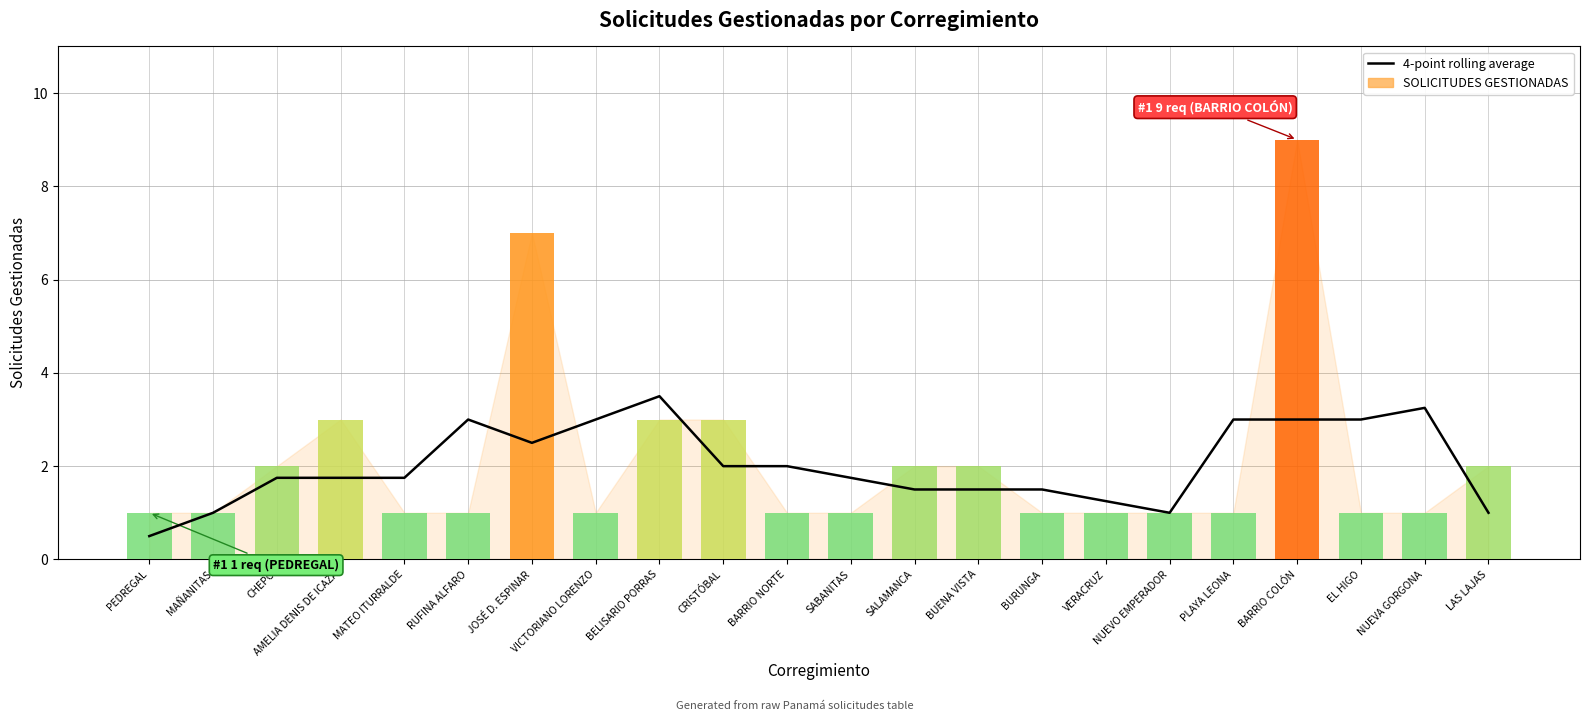

Read the value at VERACRUZ.

1.2